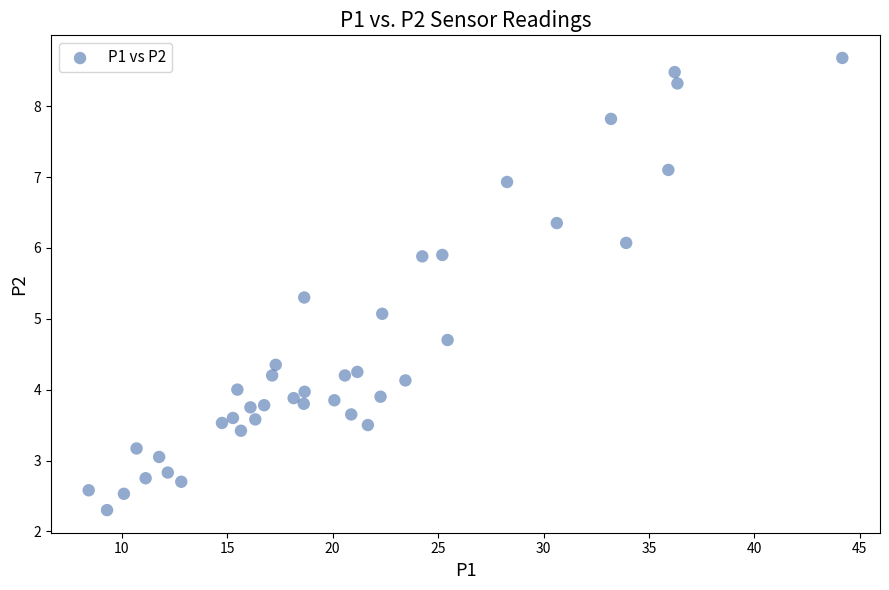

What is the range of Y values (max minus min)?

6.4